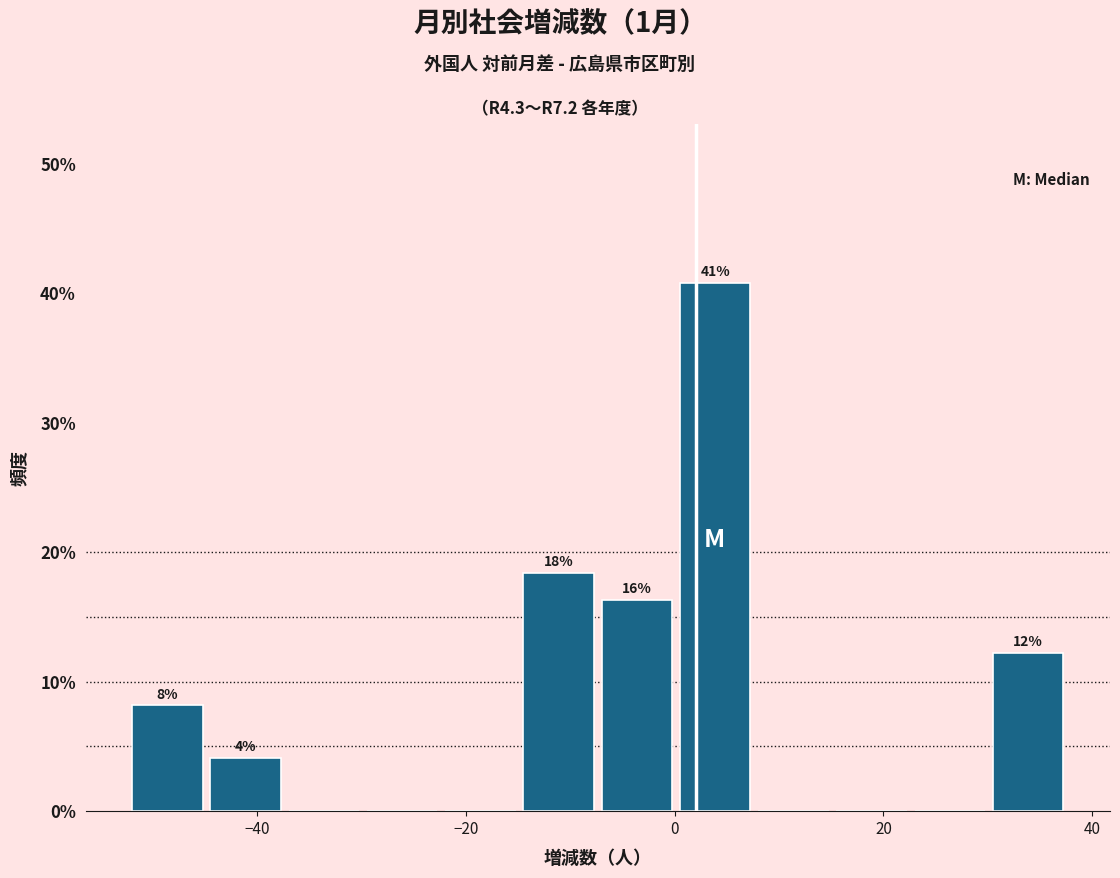

Read against the x-axis, roughly where is the centre of the tallest bar?

4